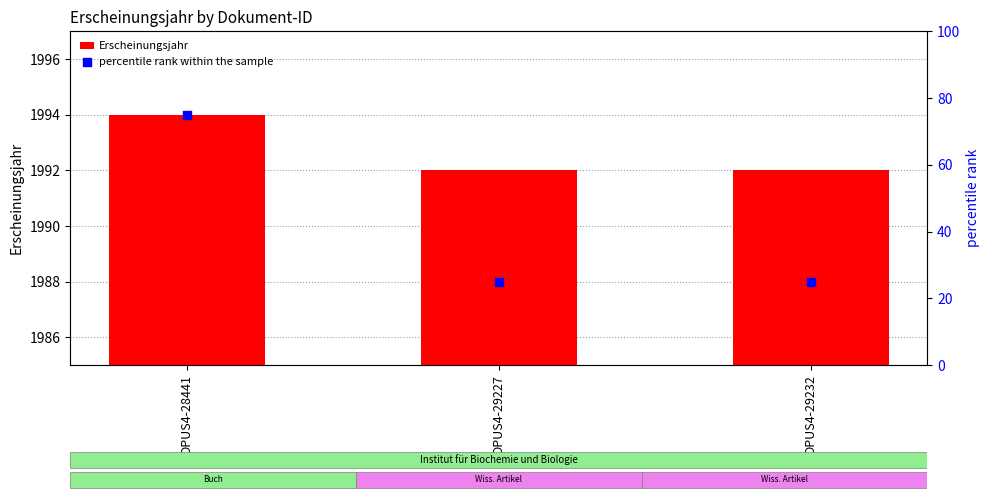

Which series reaches the maximum Y coordinate?

Erscheinungsjahr